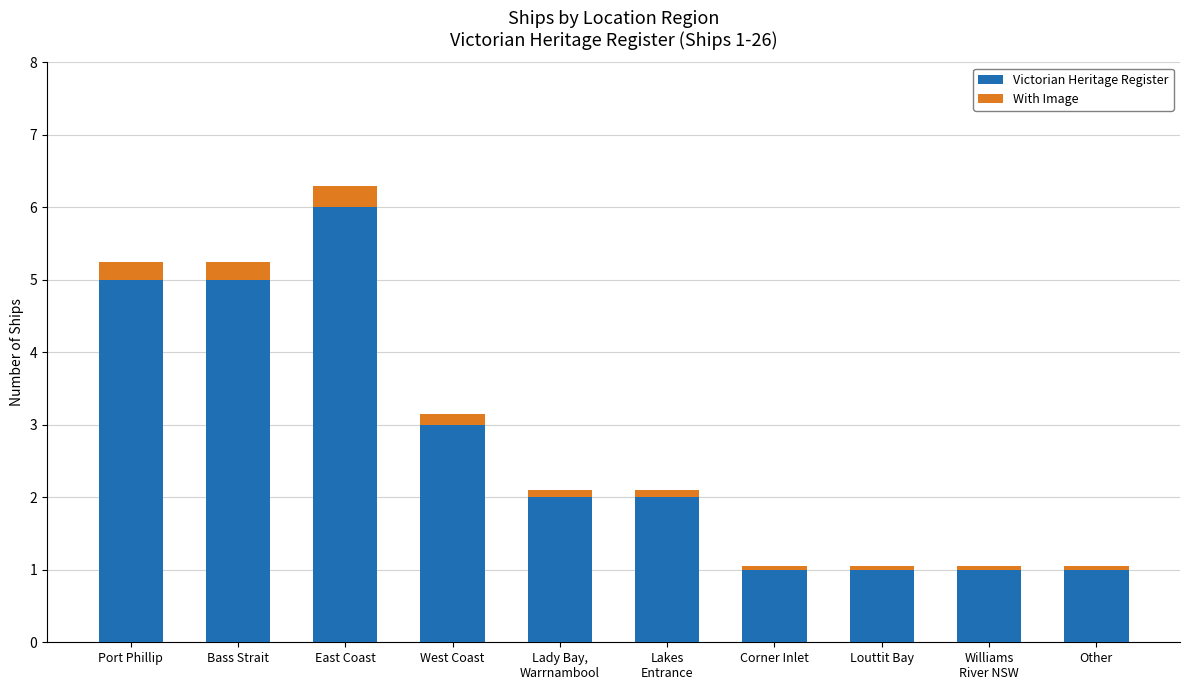

What is the maximum value for Victorian Heritage Register?

6.0